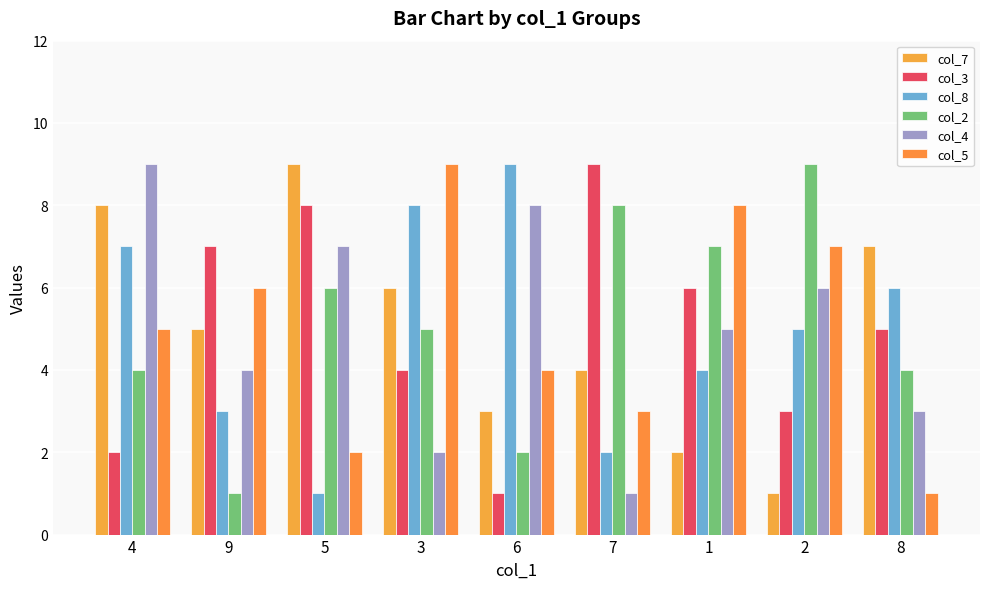

What is the difference between the col_3 values at 5 and 1?

2